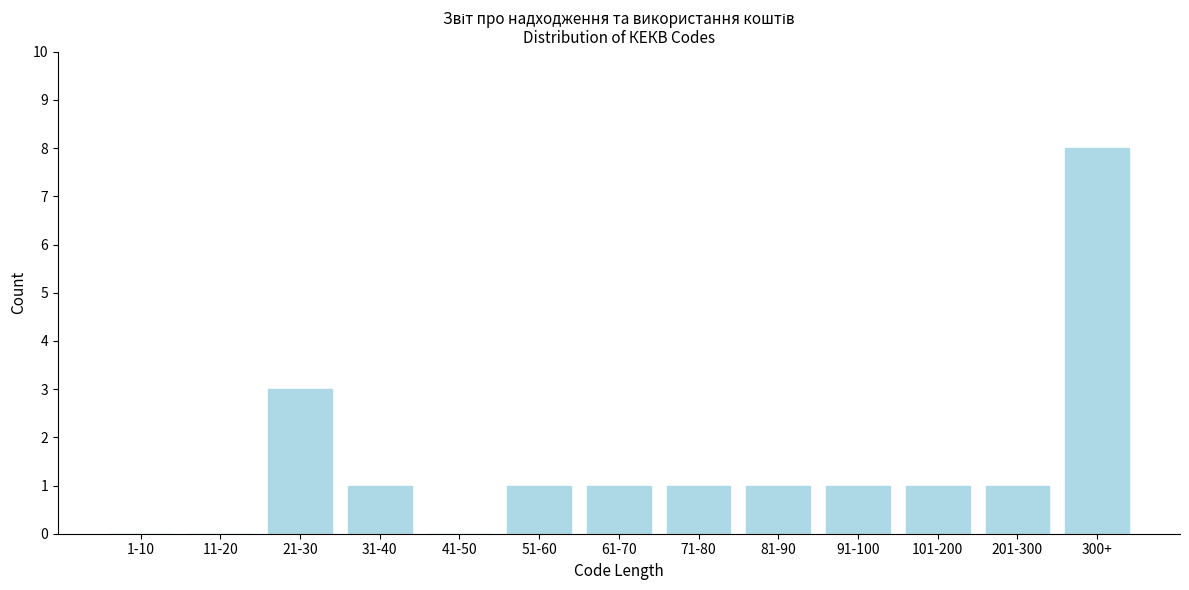

Reading left to right, list all the values displayed in this chart.

1-10=0	11-20=0	21-30=3	31-40=1	41-50=0	51-60=1	61-70=1	71-80=1	81-90=1	91-100=1	101-200=1	201-300=1	300+=8